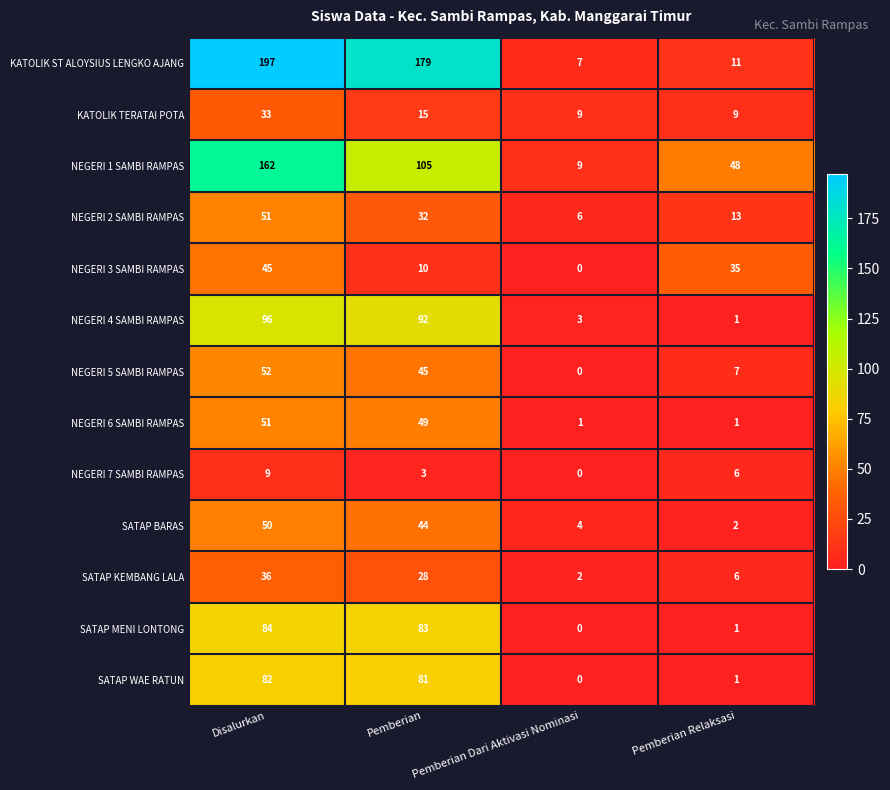

What is the difference between the highest and lowest values at Disalurkan?

188